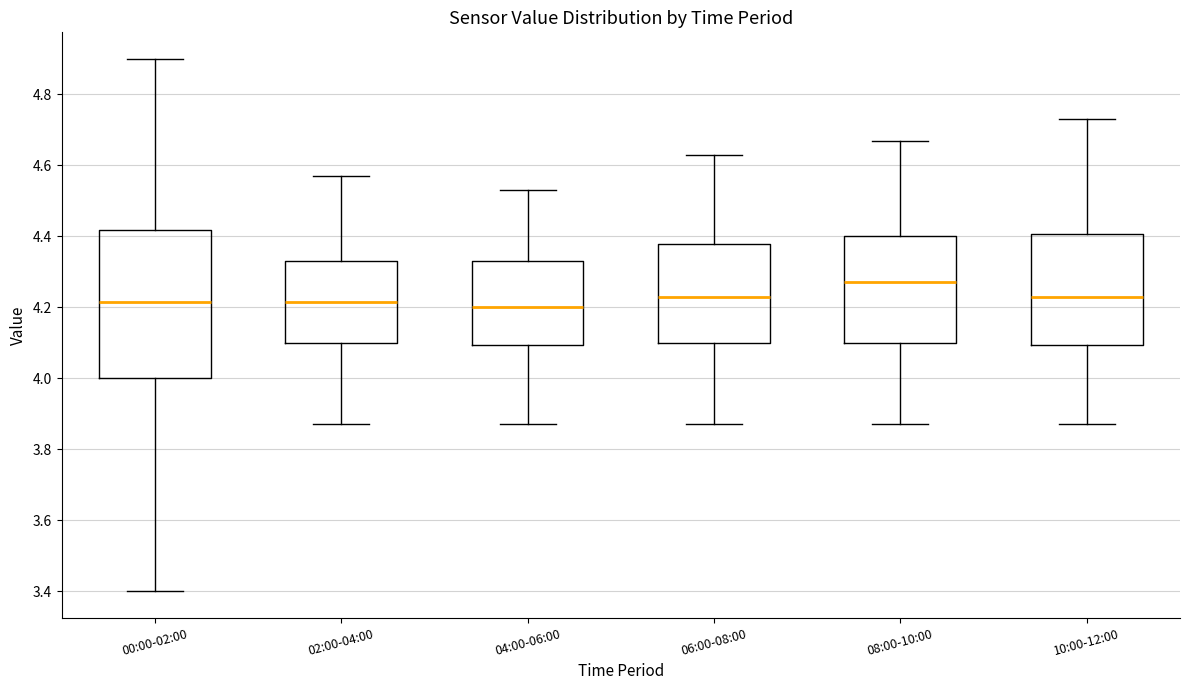

Which box has the highest median line?

08:00-10:00